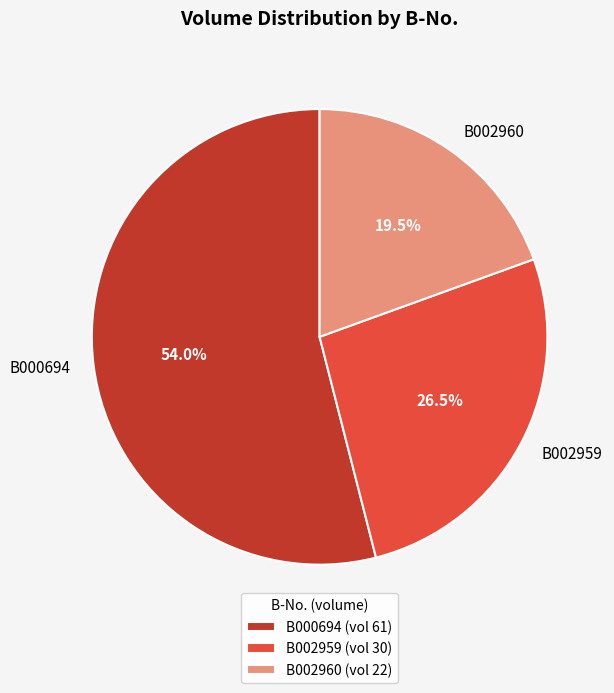

True or false: B000694 accounts for 68% of the total.

False